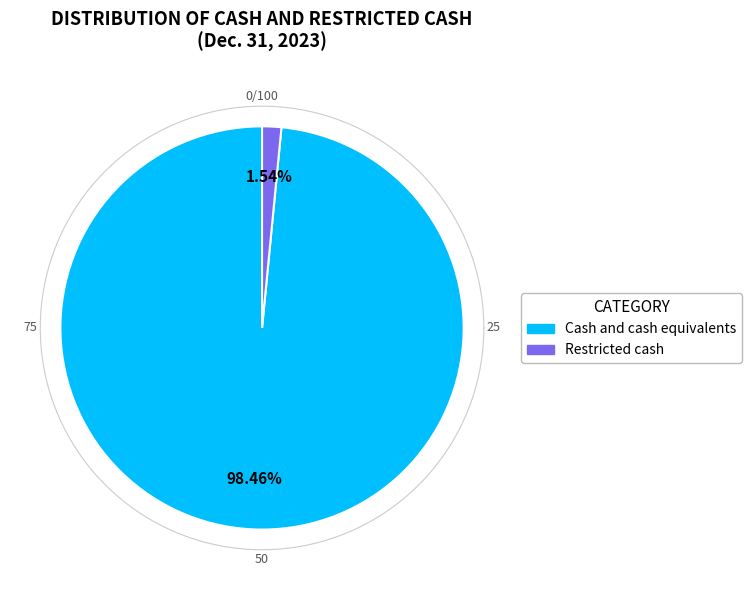

Which category accounts for the majority?

Cash and cash equivalents